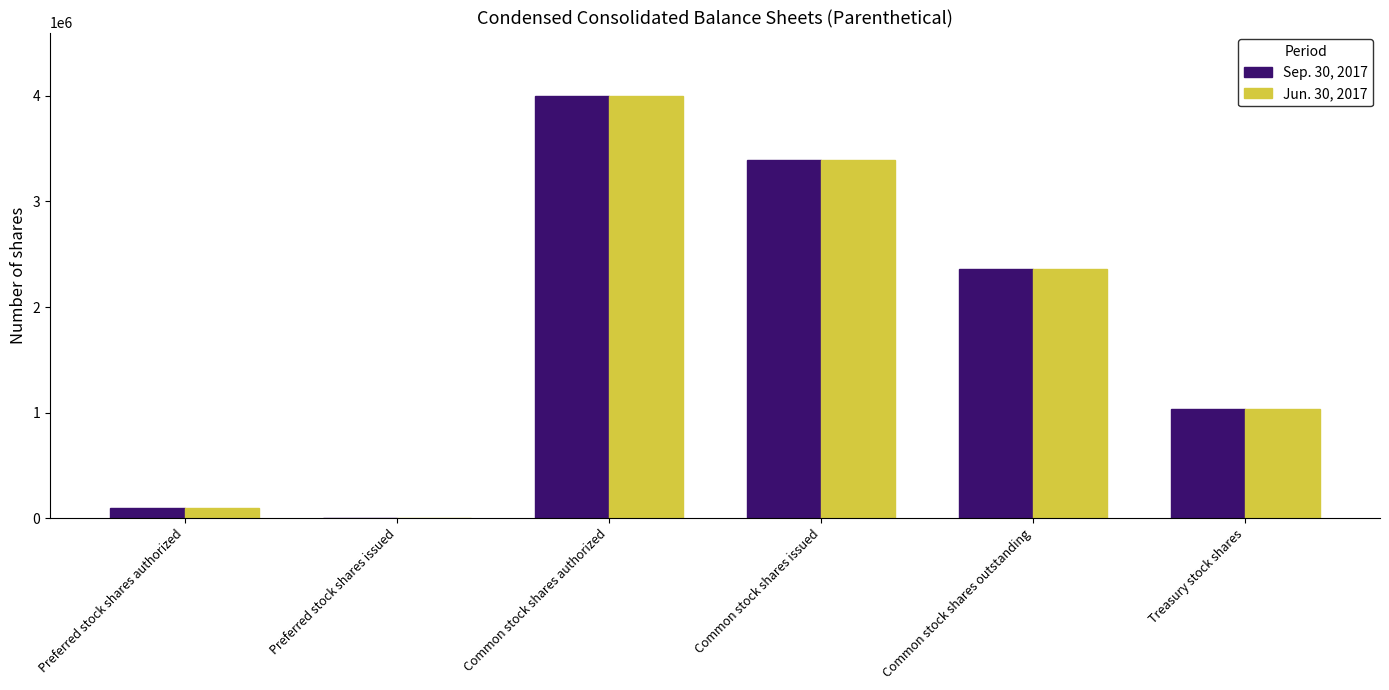

The Sep. 30, 2017 series shows 1990522 at Common stock shares authorized. True or false?

False